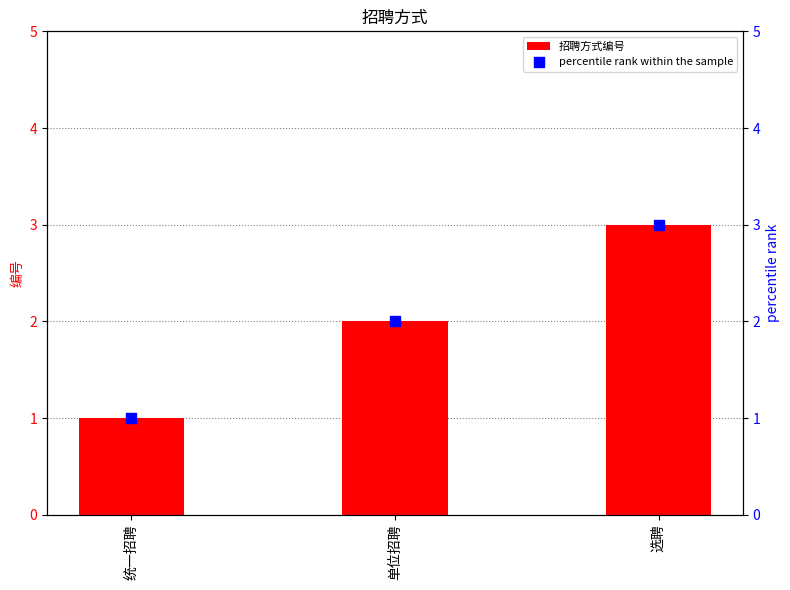

Which series has the largest total across all categories?

招聘方式编号